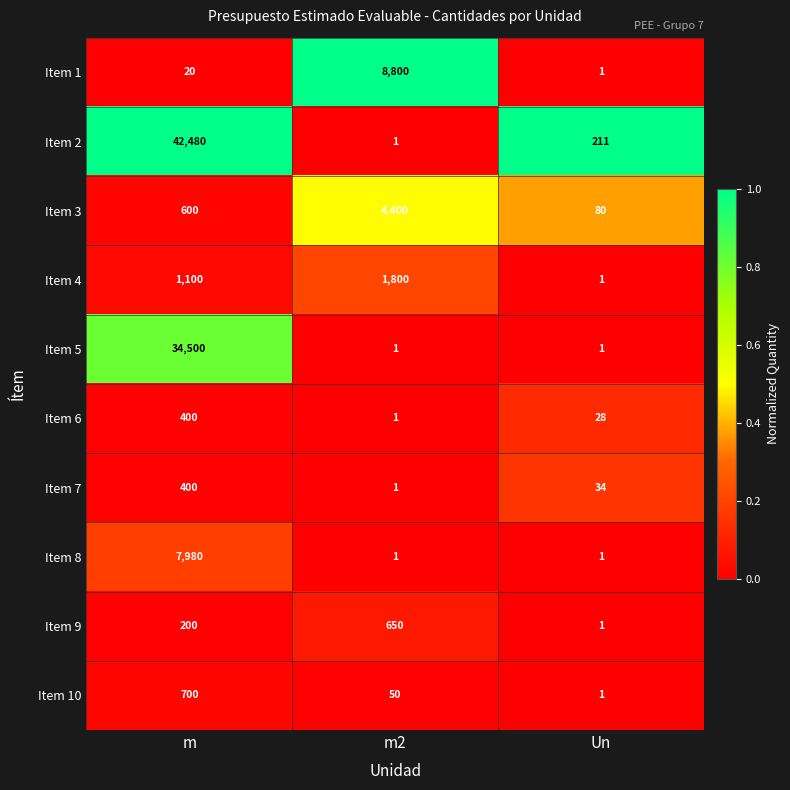

What is the total value across all series at m?

88380